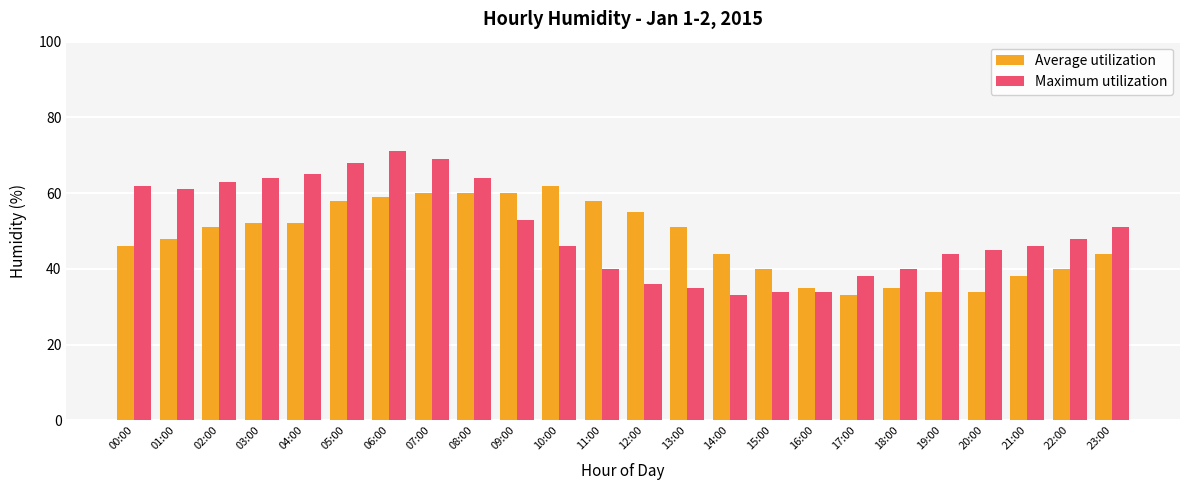

What is the maximum value for Average utilization?

62